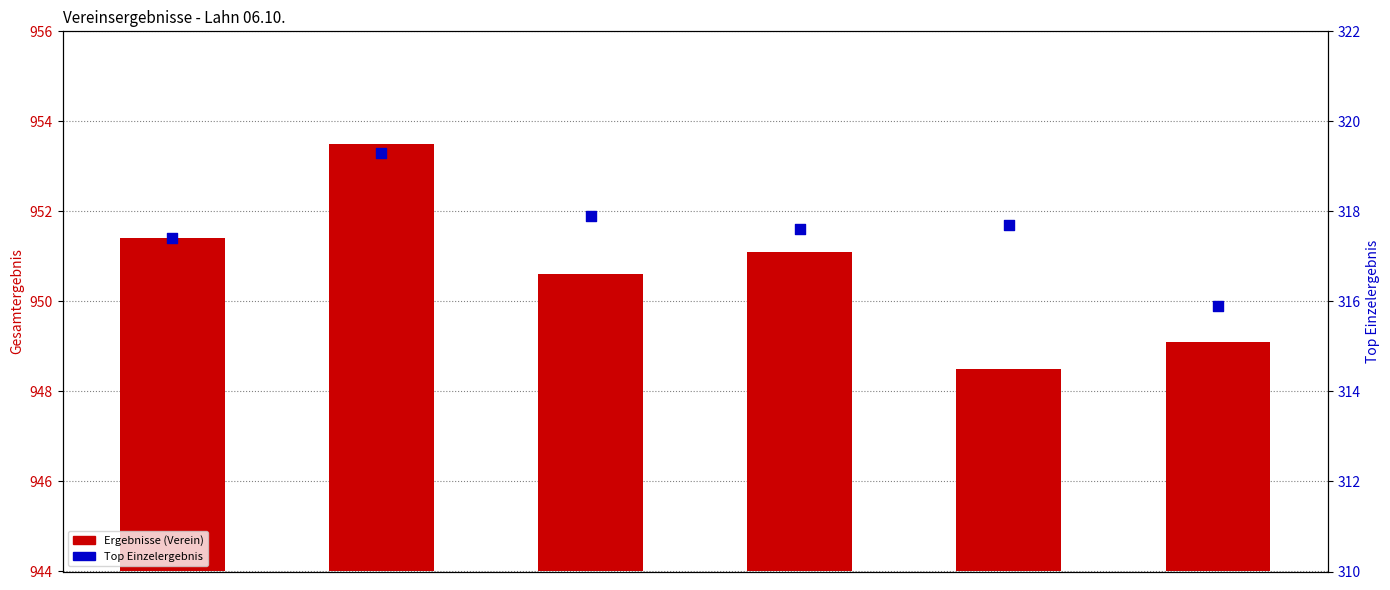

Which series has the widest spread of Y values?

Ergebnisse (Verein)